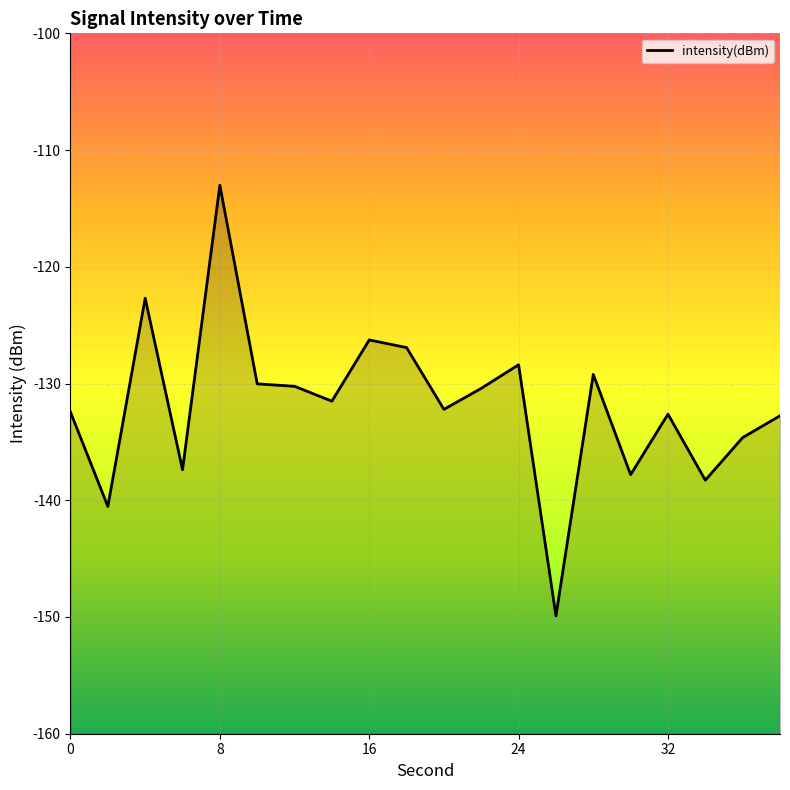

What is the average value?

-131.9